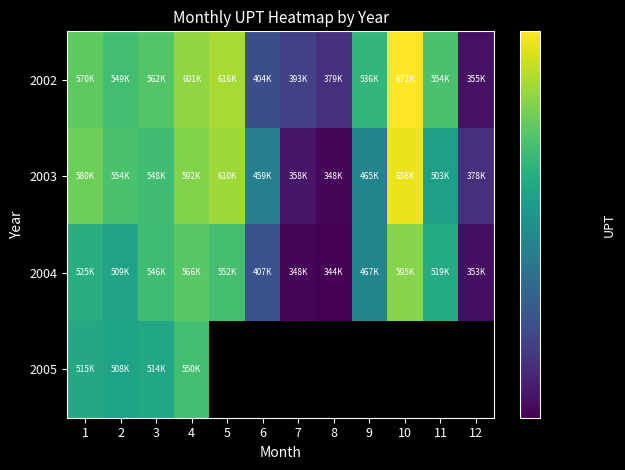

Rank the series at 1 from lowest to highest value.

2005, 2004, 2002, 2003